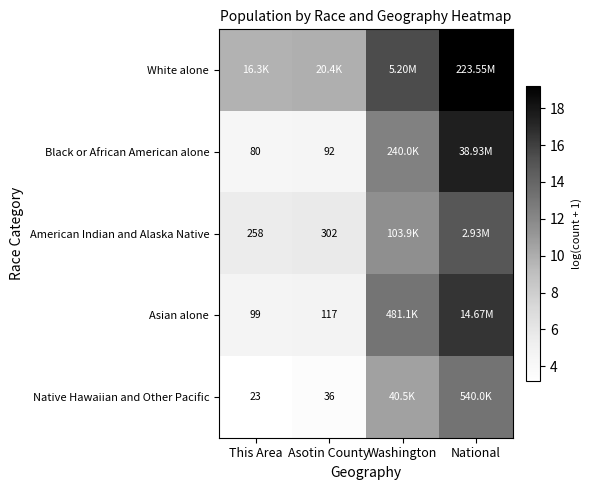

Which has a higher value, Asotin County or National?

National